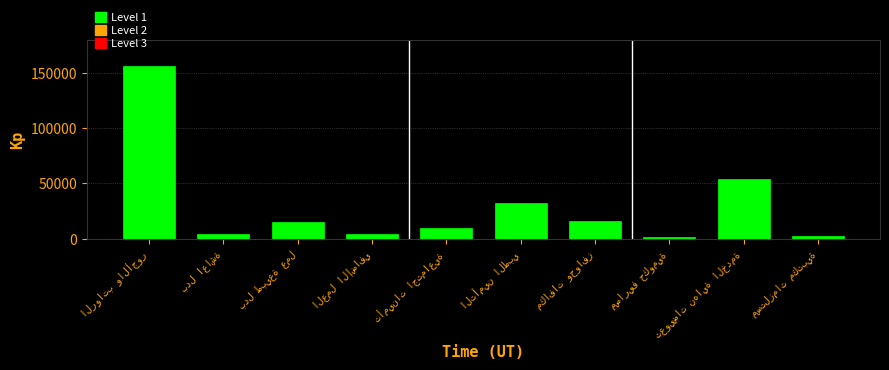

What is the average value?

29690.0